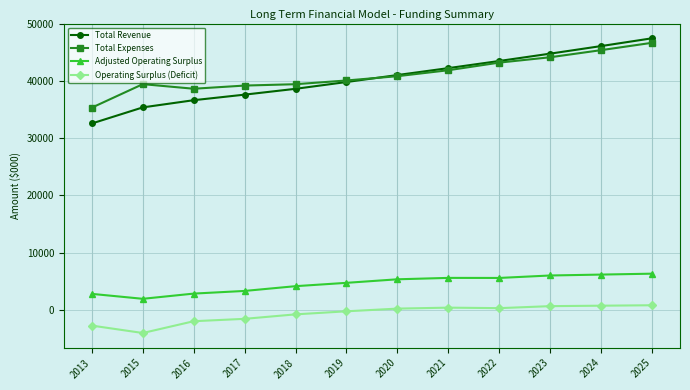

How many lines are shown in the chart?

4